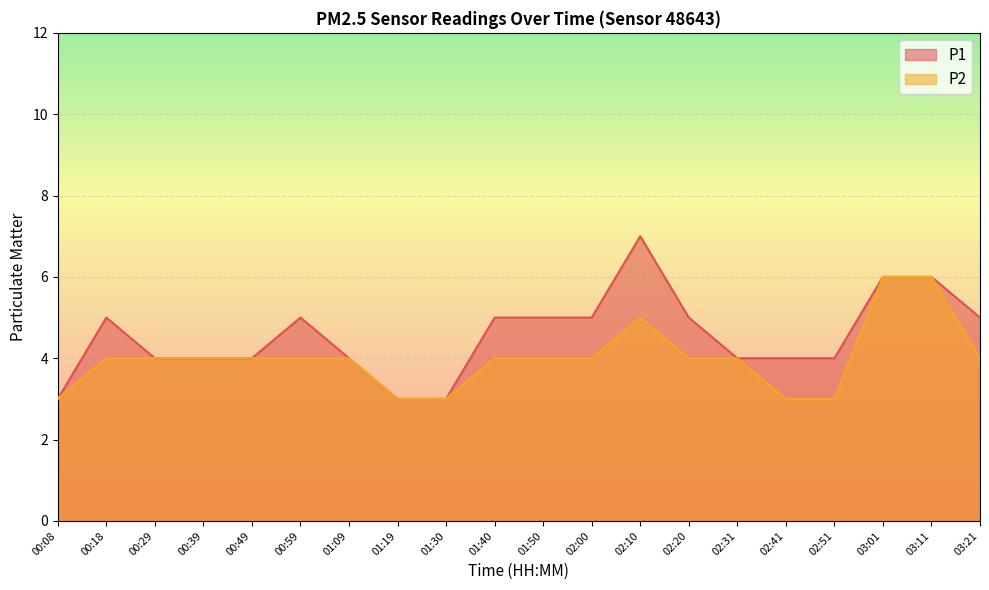

At how many categories does at least one series exceed 5?

3